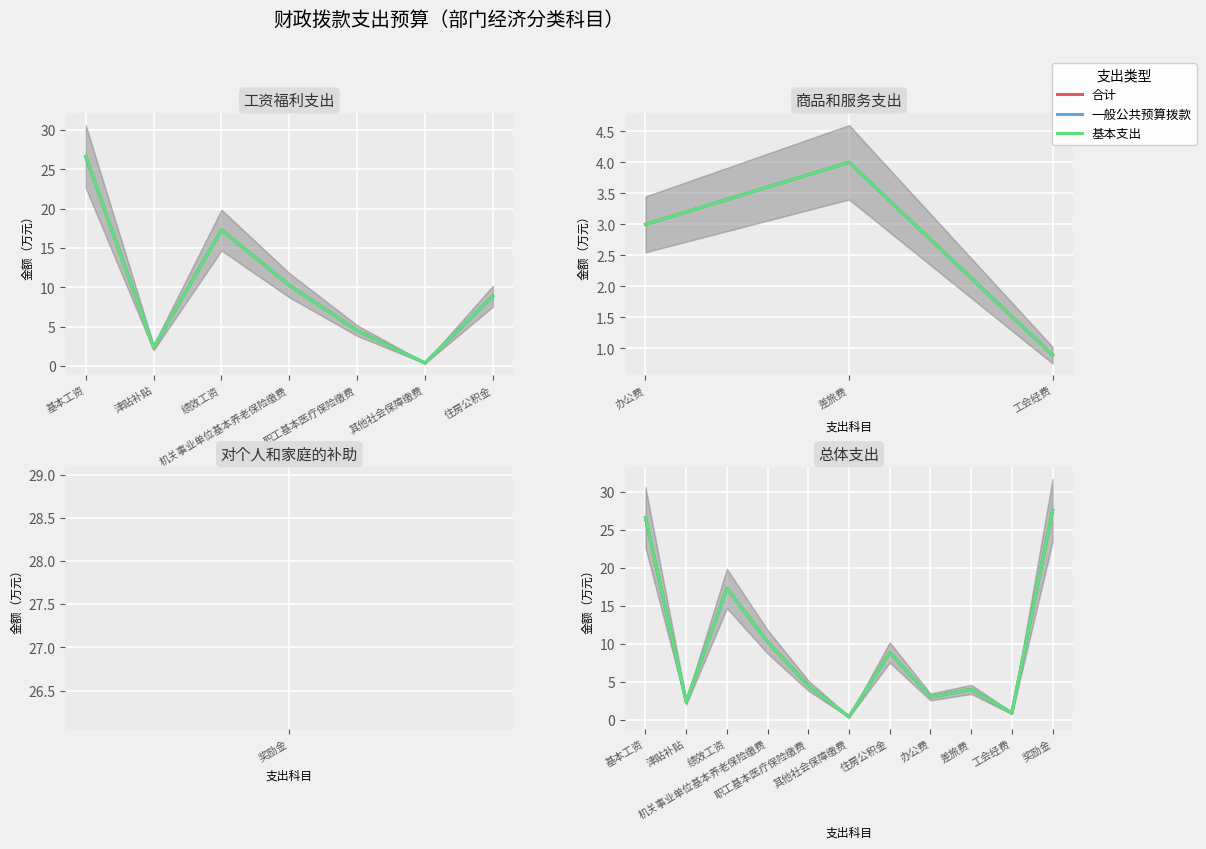

At how many categories does at least one series exceed 27?

1